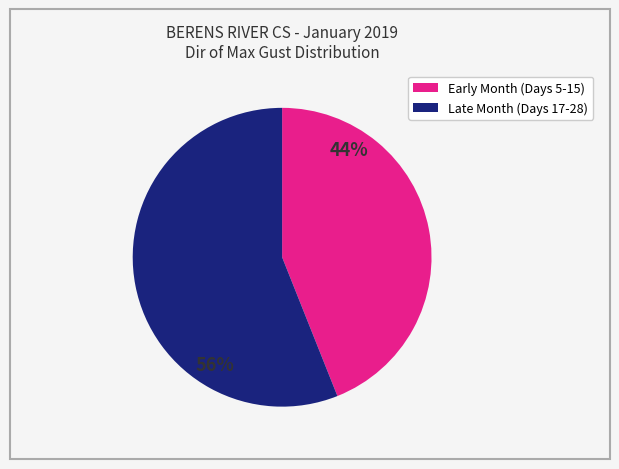

To the nearest percent, what is the difference between the largest and smallest slice percentages?

12%